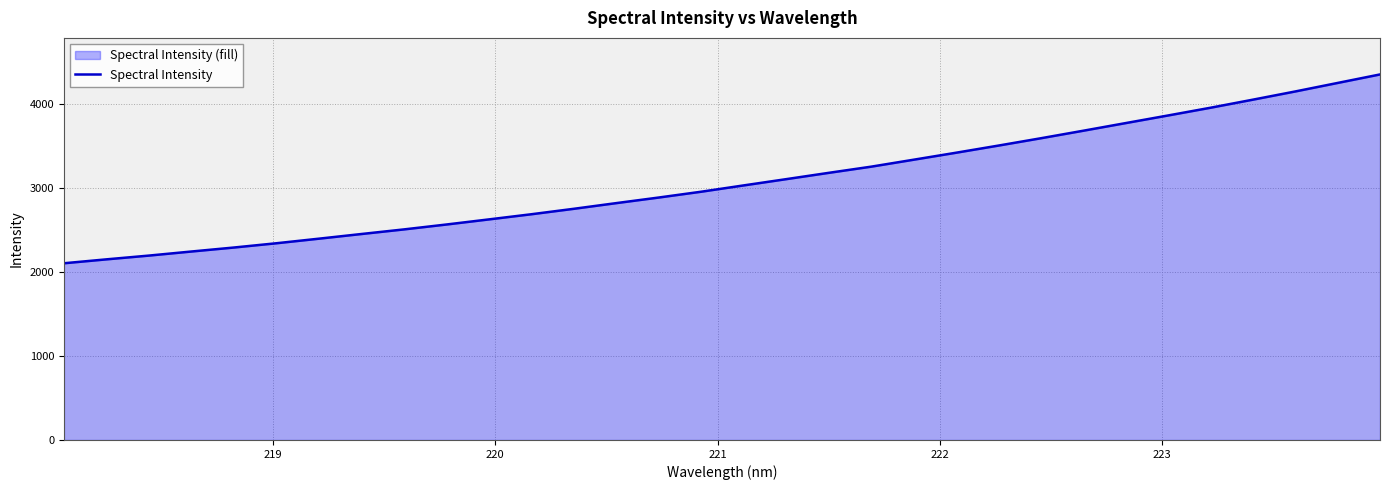

What is the greatest value displayed?

4355.4